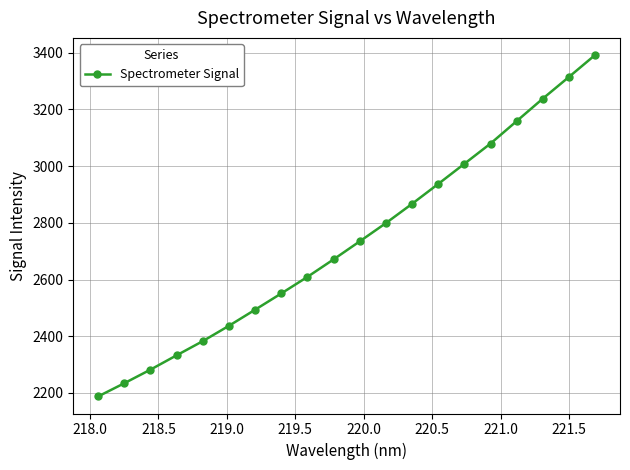

What is the maximum value shown in the chart?

3392.1